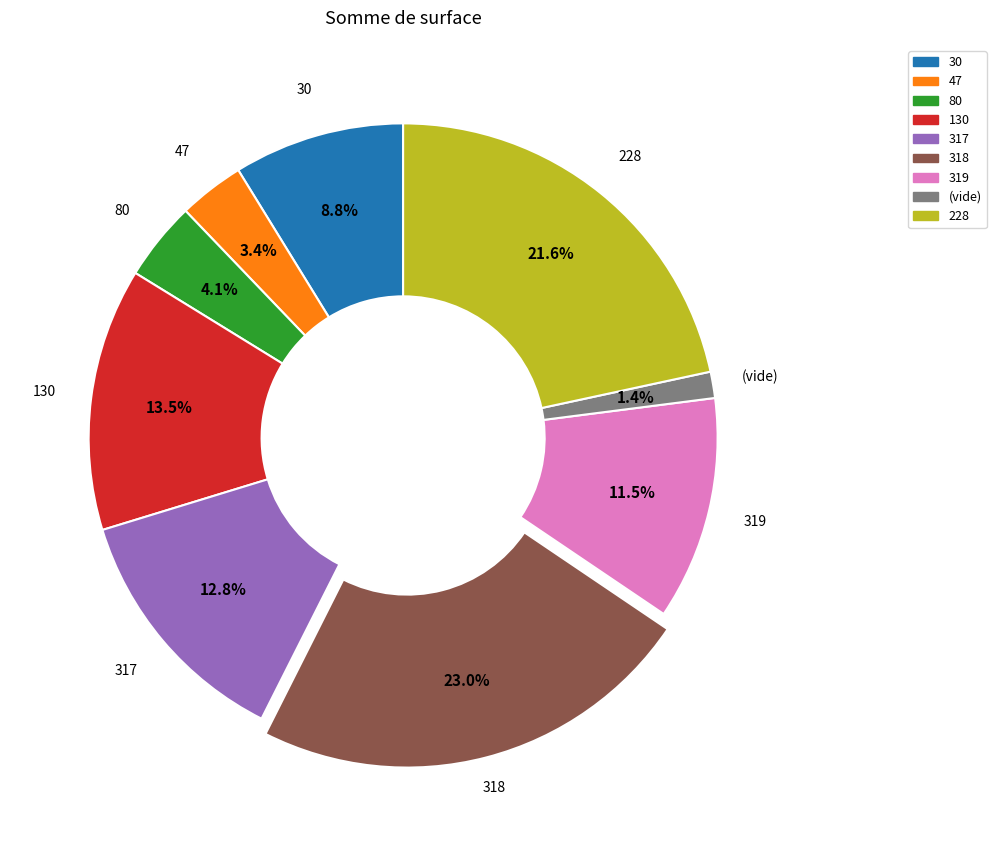

What is the ratio of the value at 130 to the value at 80?

3.3